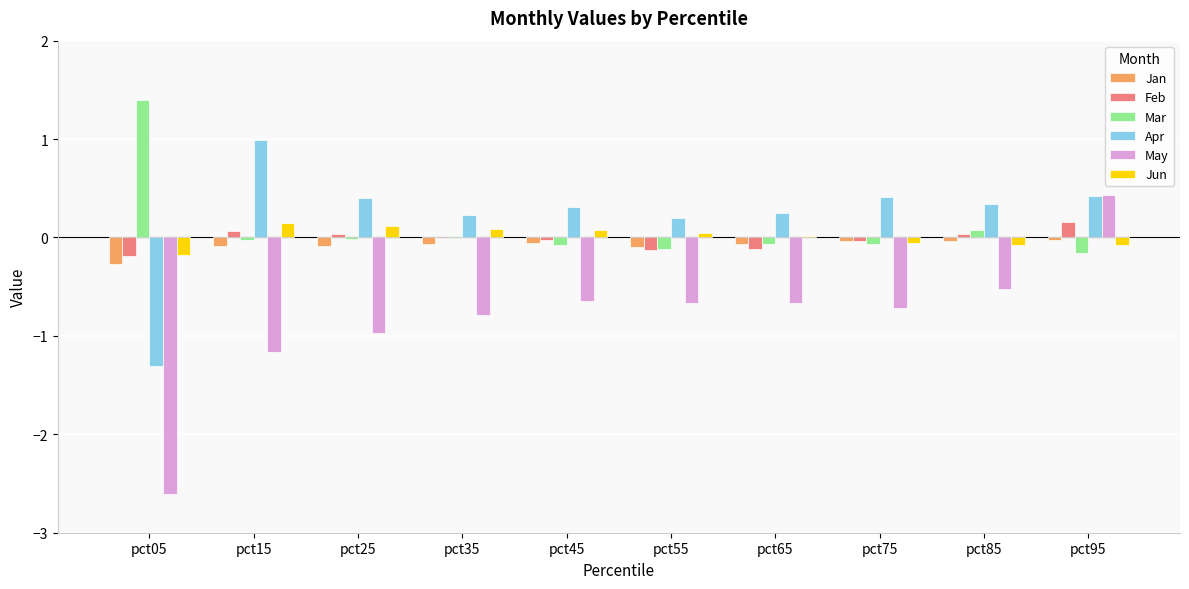

At which category is the sum across all series the highest?

pct95